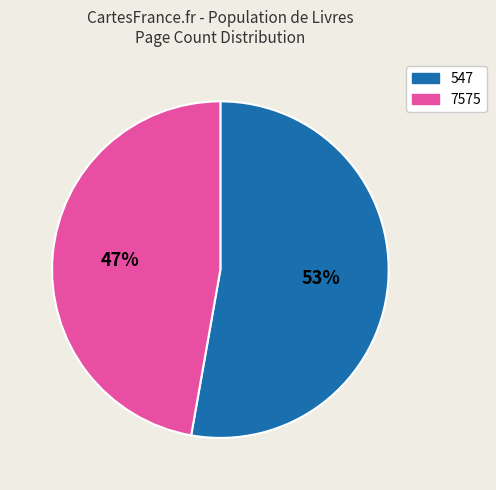

Do 7575 and 547 together represent more than half of the pie?

Yes